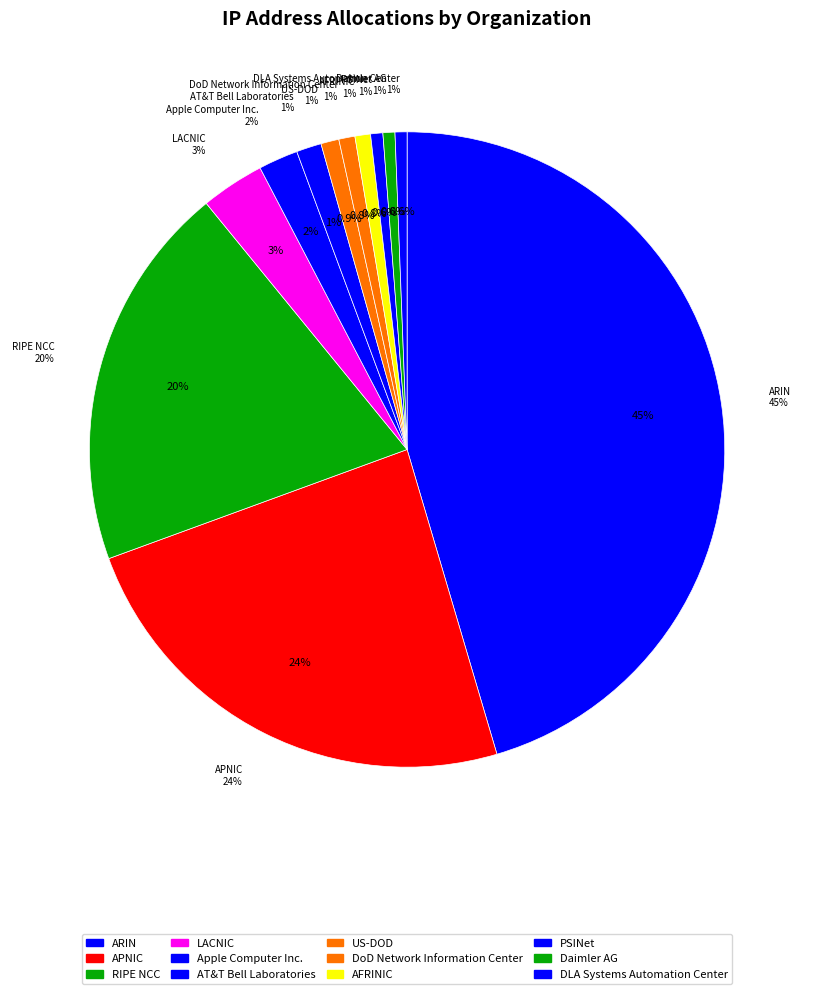

How many slices are in this pie chart?

12